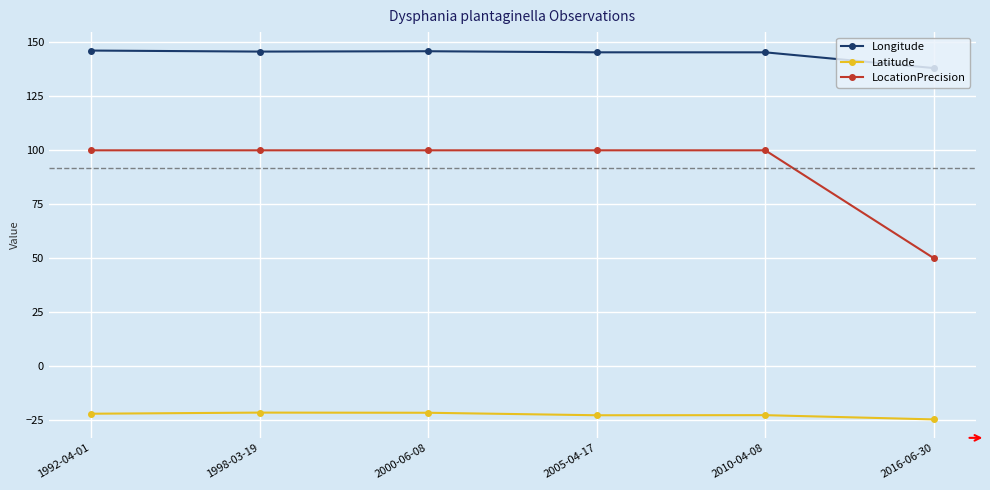

What is the total value across all series at 2016-06-30?

163.4